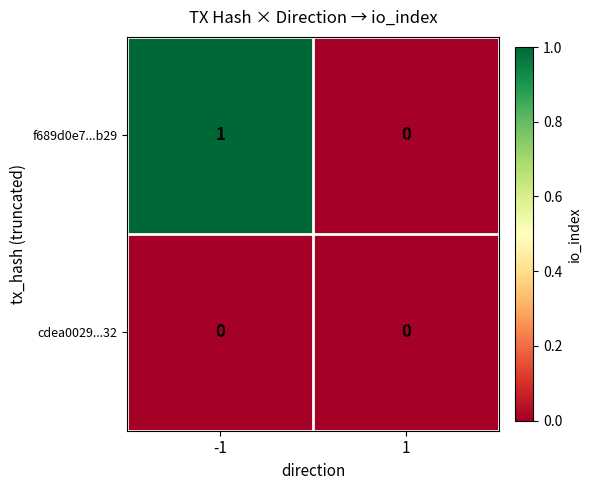

Which series has the largest total across all categories?

f689d0e7...b29